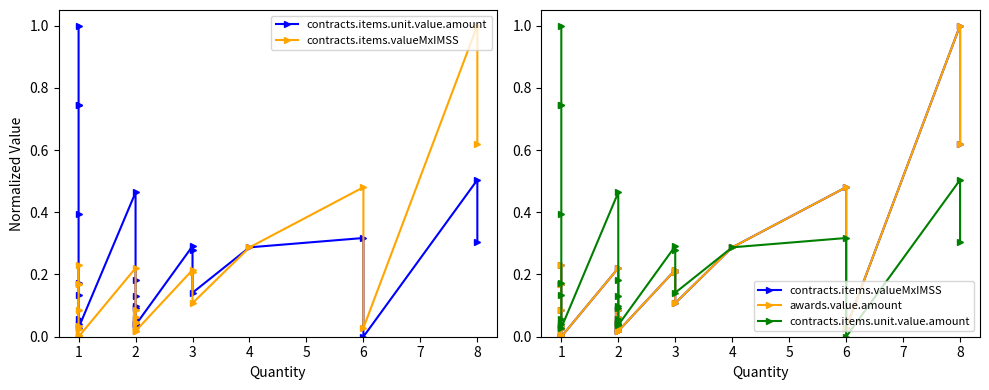

Reading right to left, list all the values displayed in this chart.

contracts.items.unit.value.amount: 0.3	0.5	0.0	0.3	0.3	0.1	0.3	0.3	0.0	0.0	0.0	0.1	0.1	0.1	0.1	0.2	0.5	0.0	0.0	0.1	0.1	0.2	0.4	0.7	0.7	1.0
contracts.items.valueMxIMSS: 0.6	1.0	0.0	0.5	0.3	0.1	0.2	0.2	0.0	0.0	0.0	0.0	0.0	0.0	0.1	0.1	0.2	0.0	0.0	0.0	0.0	0.0	0.1	0.2	0.2	0.2
awards.value.amount: 0.6	1.0	0.0	0.5	0.3	0.1	0.2	0.2	0.0	0.0	0.0	0.0	0.0	0.0	0.1	0.1	0.2	0.0	0.0	0.0	0.0	0.0	0.1	0.2	0.2	0.2